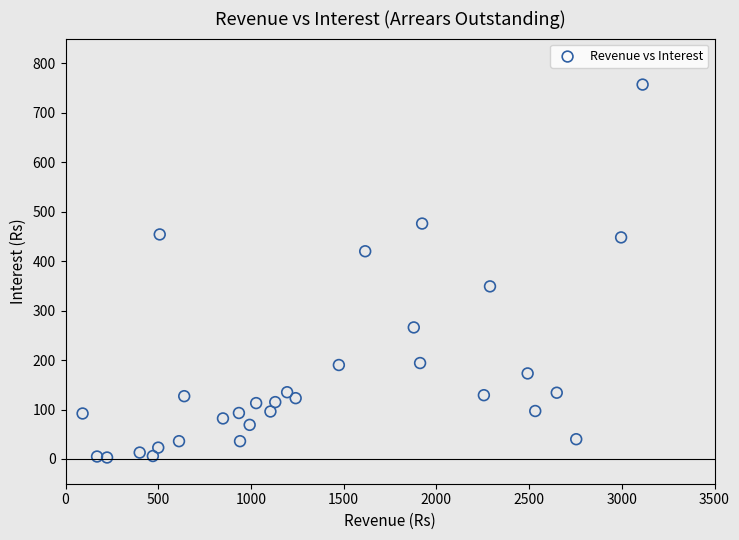

What is the range of X values (max minus min)?

3020